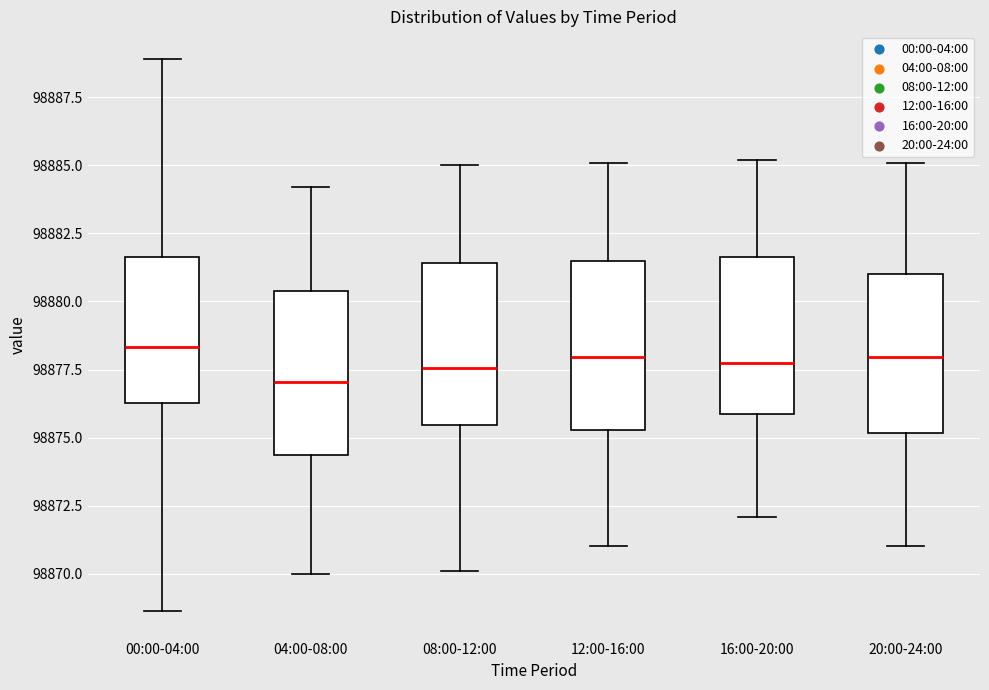

Reading left to right, transcribe this box plot: for each box, give where its median line is, the range the box spans, and where its two whiskers end, as read against the y-axis. The values are not printed on the chart, so give them approximately, as read against the axis.

00:00-04:00: median 98878.5, box 98876.5 to 98881.5, whiskers 98868.5 to 98889.0
04:00-08:00: median 98877.0, box 98874.5 to 98880.5, whiskers 98870.0 to 98884.0
08:00-12:00: median 98877.5, box 98875.5 to 98881.5, whiskers 98870.0 to 98885.0
12:00-16:00: median 98878.0, box 98875.5 to 98881.5, whiskers 98871.0 to 98885.0
16:00-20:00: median 98878.0, box 98876.0 to 98881.5, whiskers 98872.0 to 98885.0
20:00-24:00: median 98878.0, box 98875.0 to 98881.0, whiskers 98871.0 to 98885.0